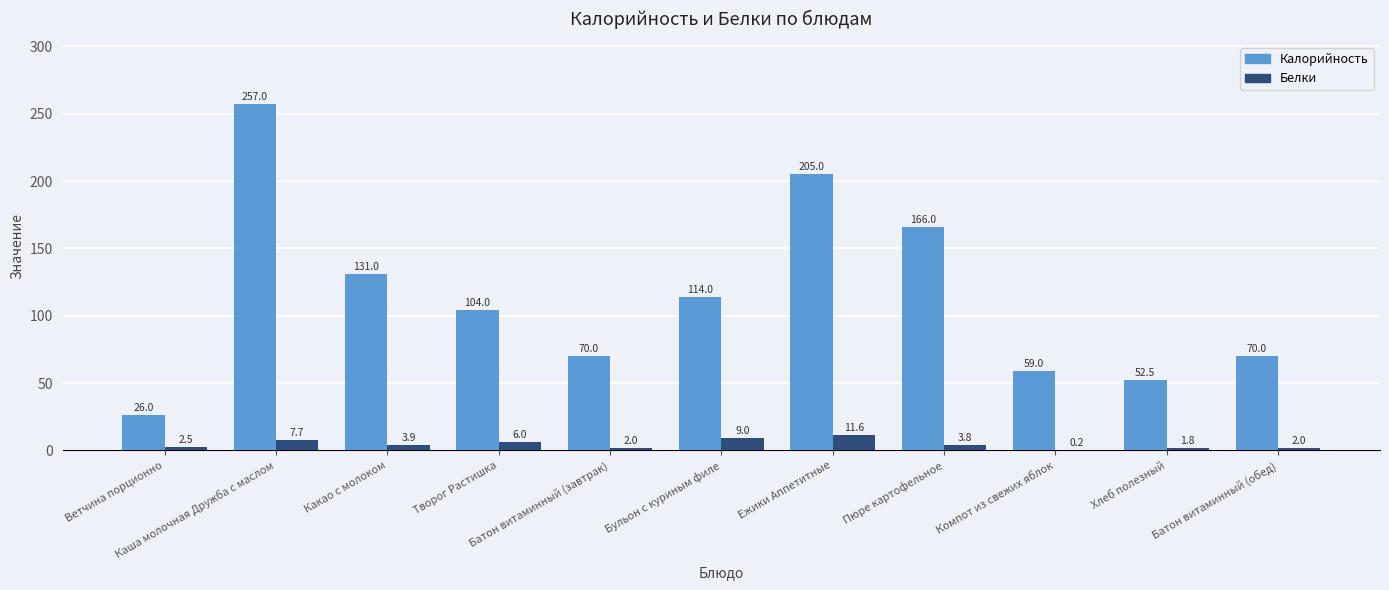

What is the average value of the Калорийность series?

114.0